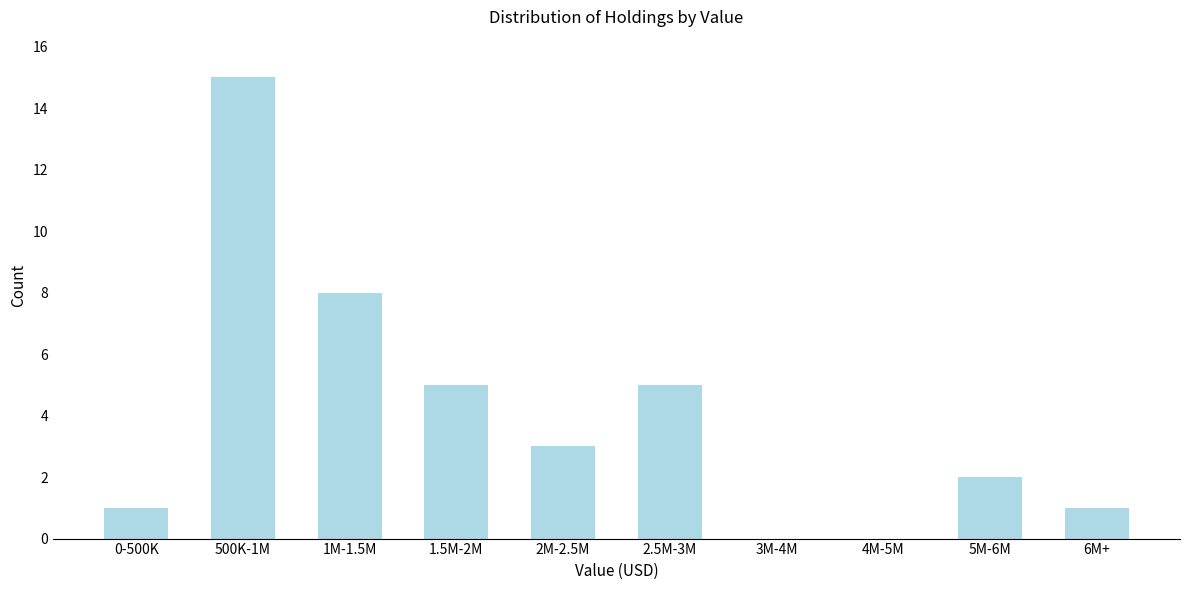

Reading left to right, what are all the values shown in this chart?

0-500K=1	500K-1M=15	1M-1.5M=8	1.5M-2M=5	2M-2.5M=3	2.5M-3M=5	3M-4M=0	4M-5M=0	5M-6M=2	6M+=1